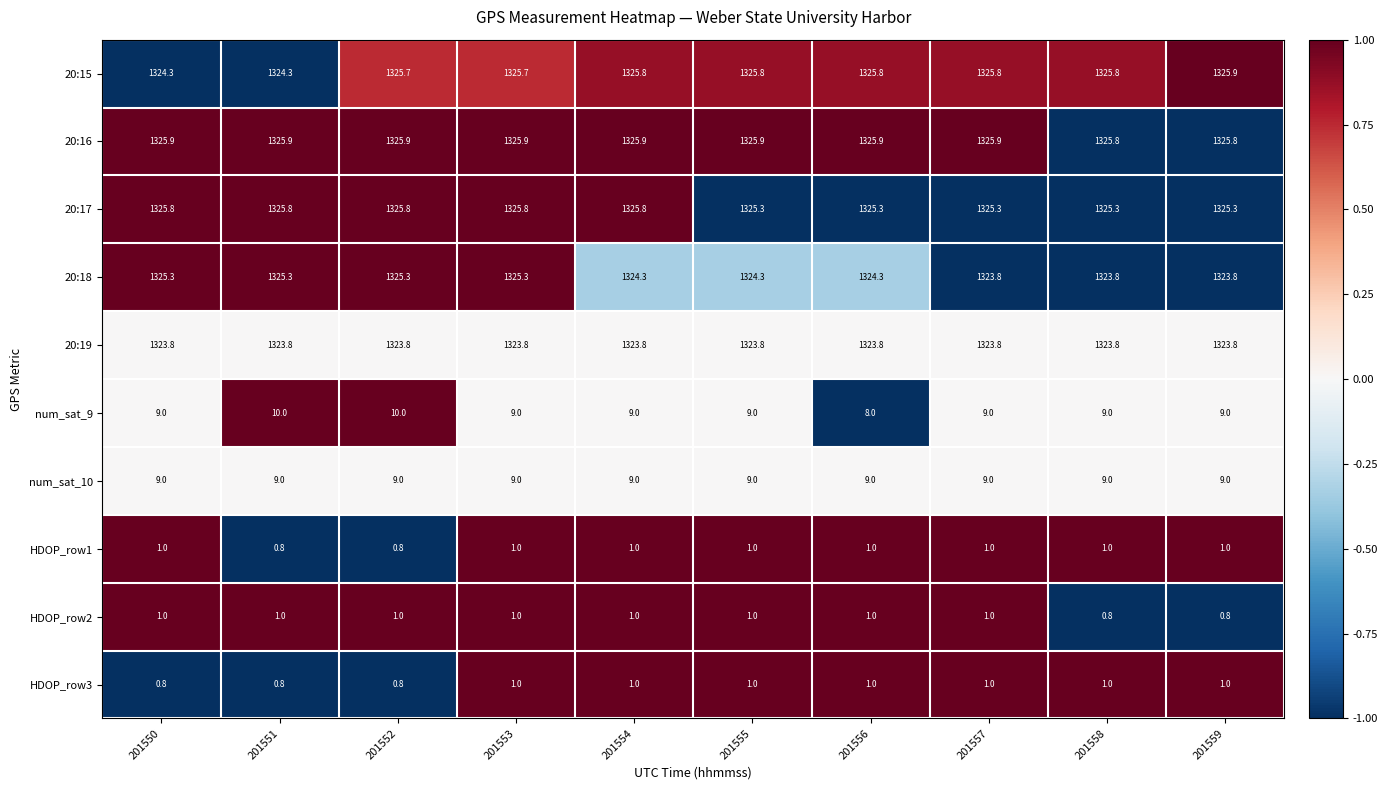

What is the minimum value shown in the chart?

0.8